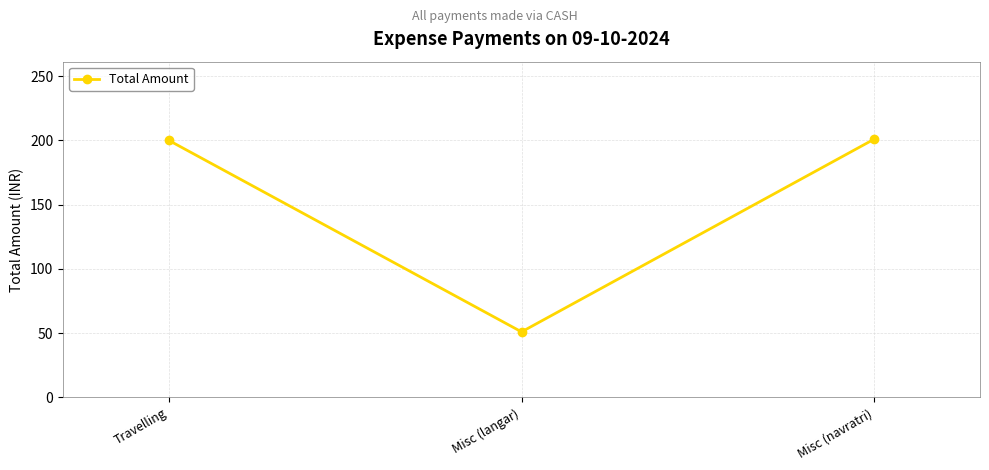

What is the average value?

151